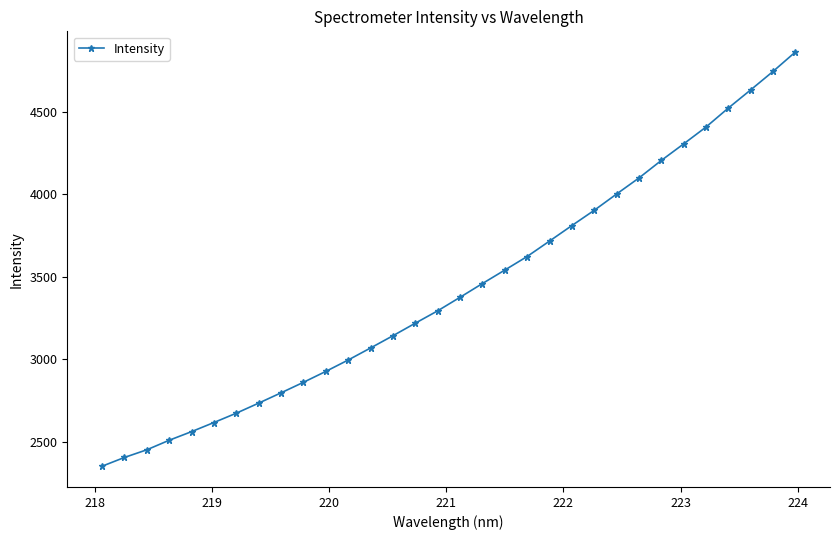

What is the maximum value shown in the chart?

4862.4